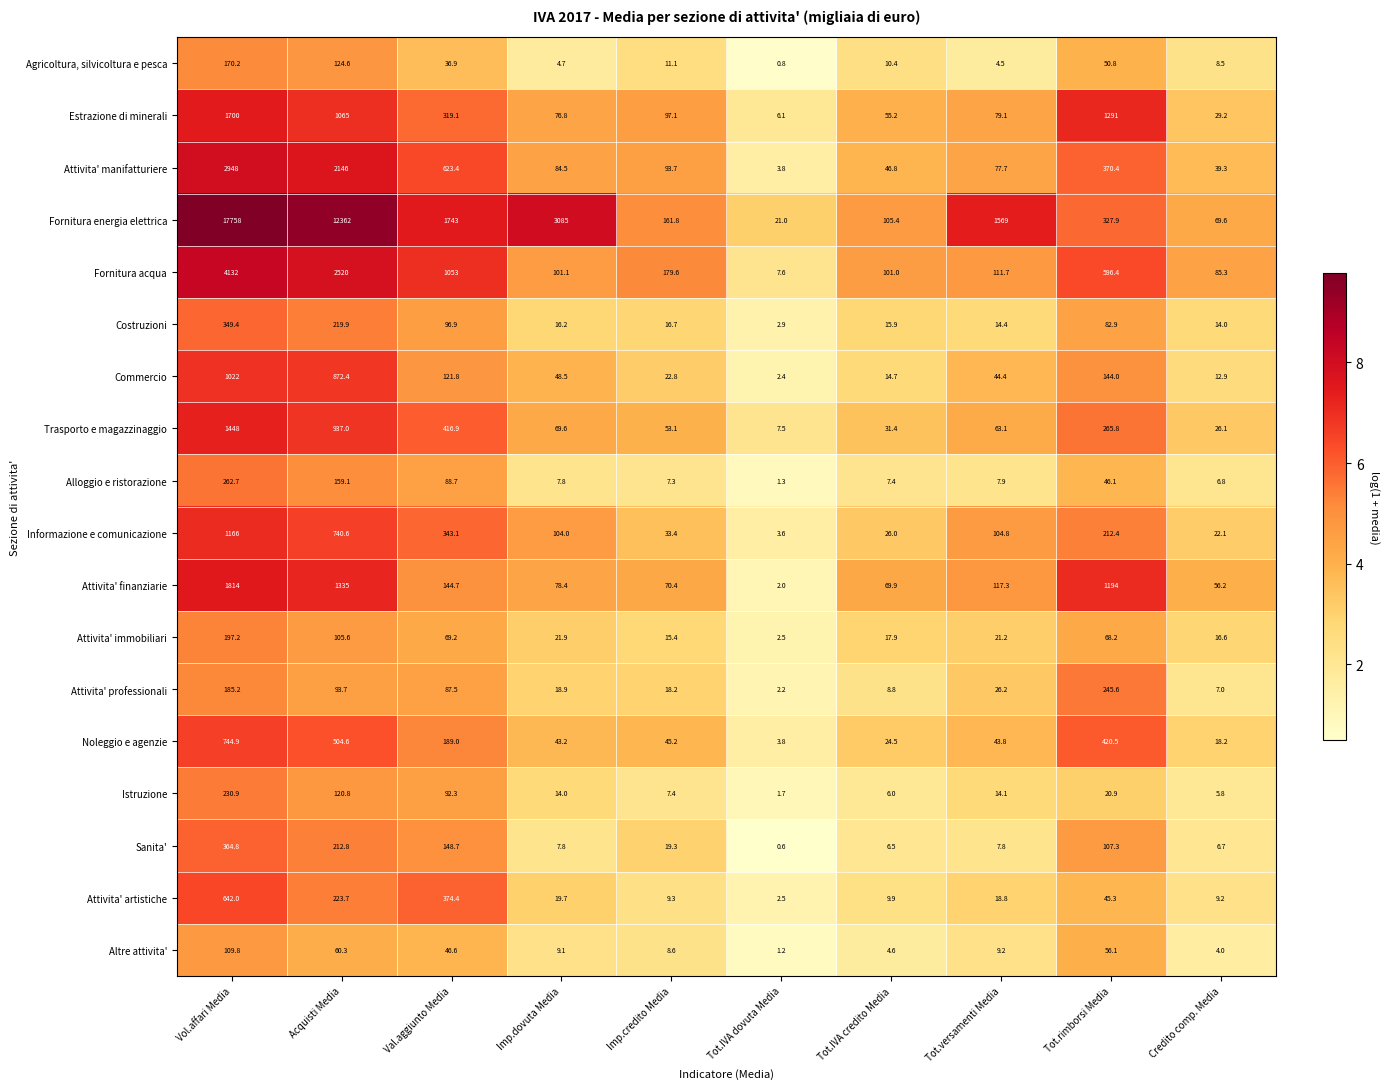

What is the average value of the Alloggio e ristorazione series?

59.5